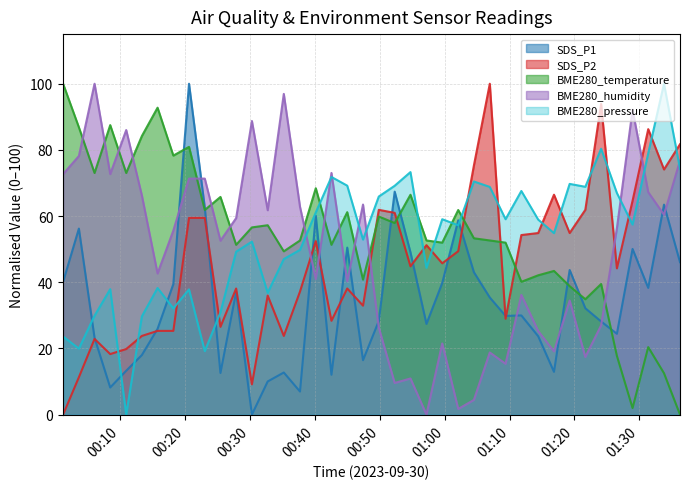

What is the spread (max minus min) of values at 2023/09/30 00:42:32?

61.0